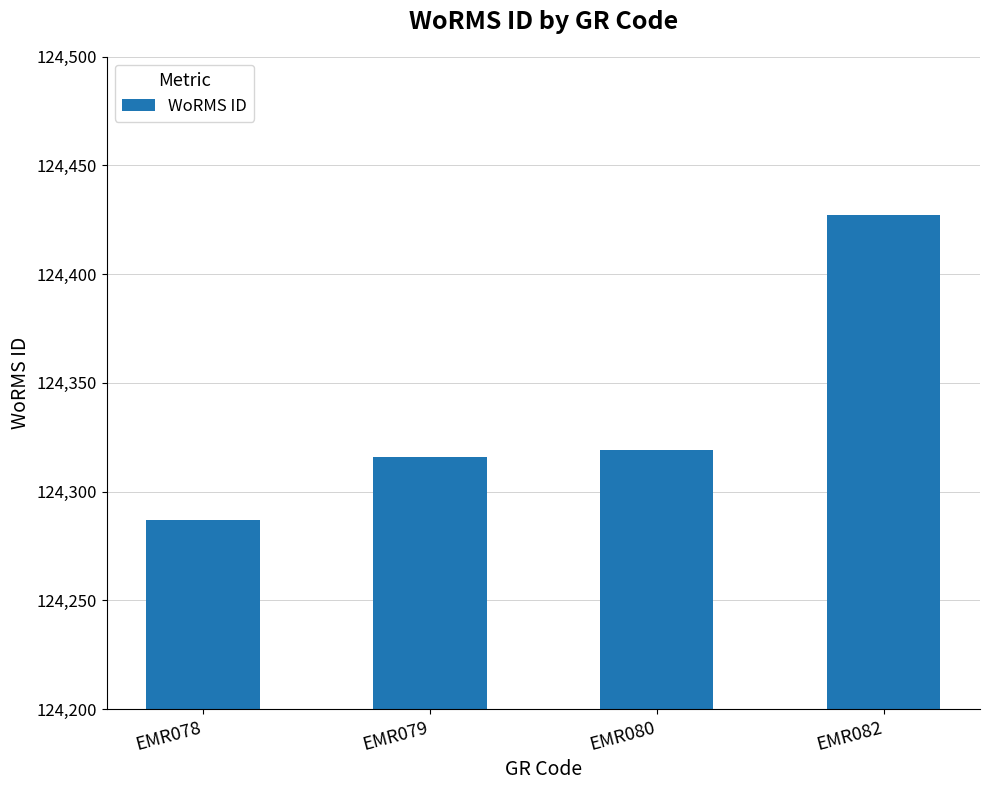

List the labels in order of value, smallest first.

EMR078, EMR079, EMR080, EMR082